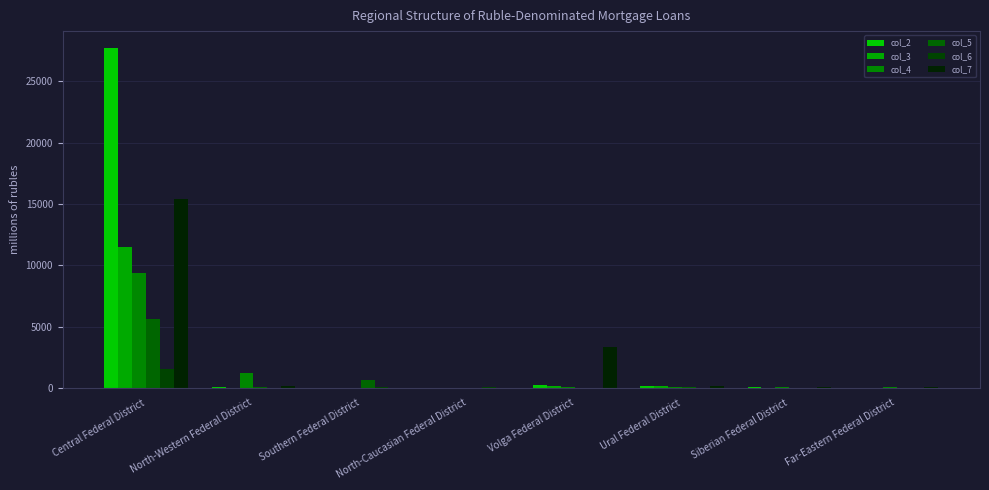

What is the value of the col_2 bar at the 7th from the left?

52